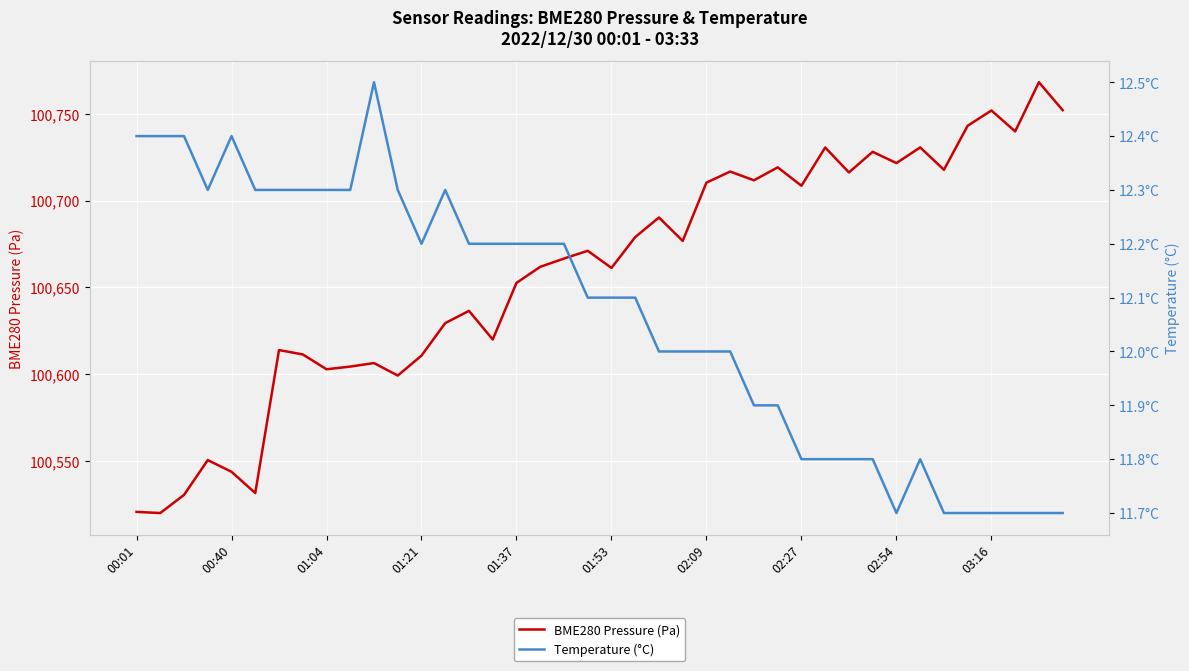

Count the number of data series in this chart.

2